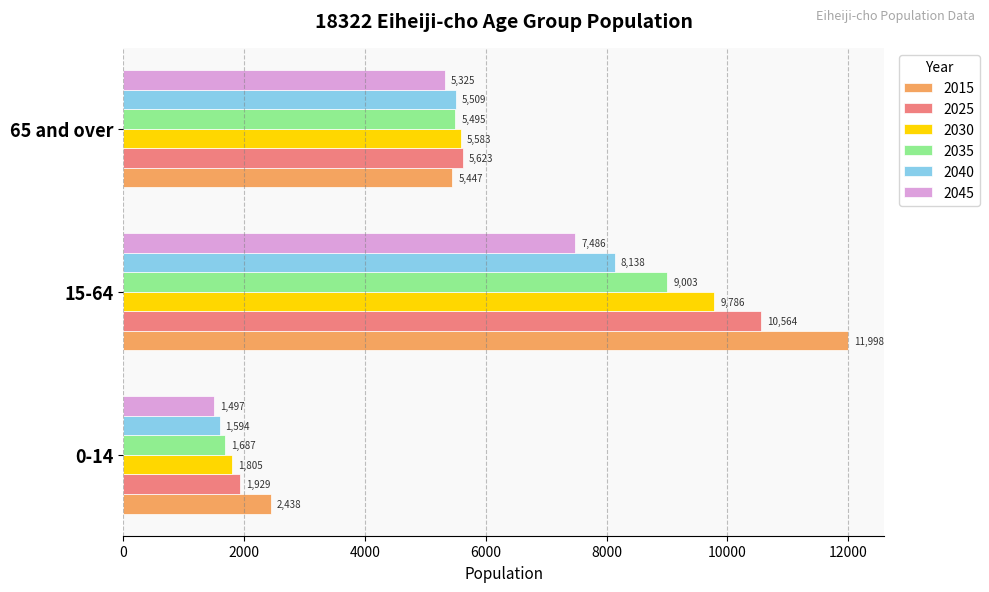

Rank the categories by 2040 value from highest to lowest.

15-64, 65 and over, 0-14